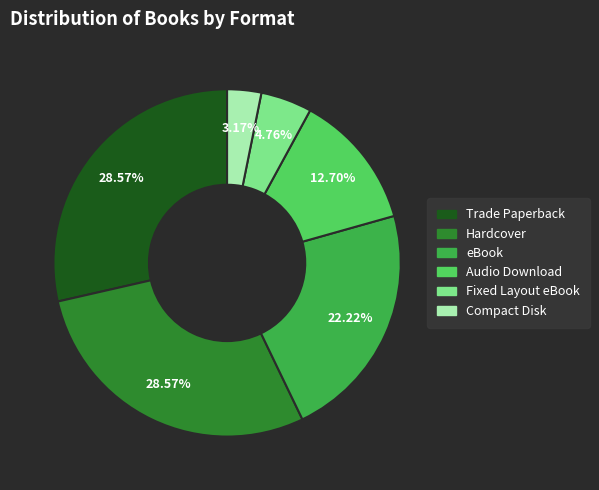

What percentage do Compact Disk and Fixed Layout eBook together represent?

7.9%